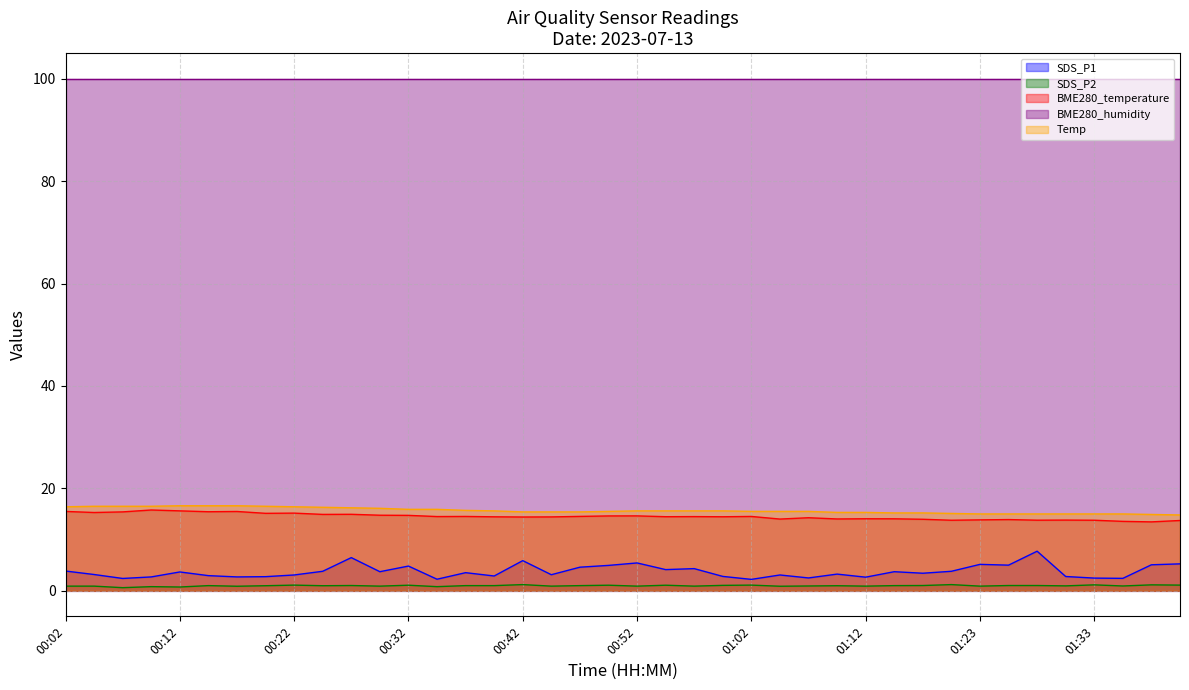

Is the value of SDS_P2 at 00:35 greater than the value of SDS_P1 at 01:18?

No